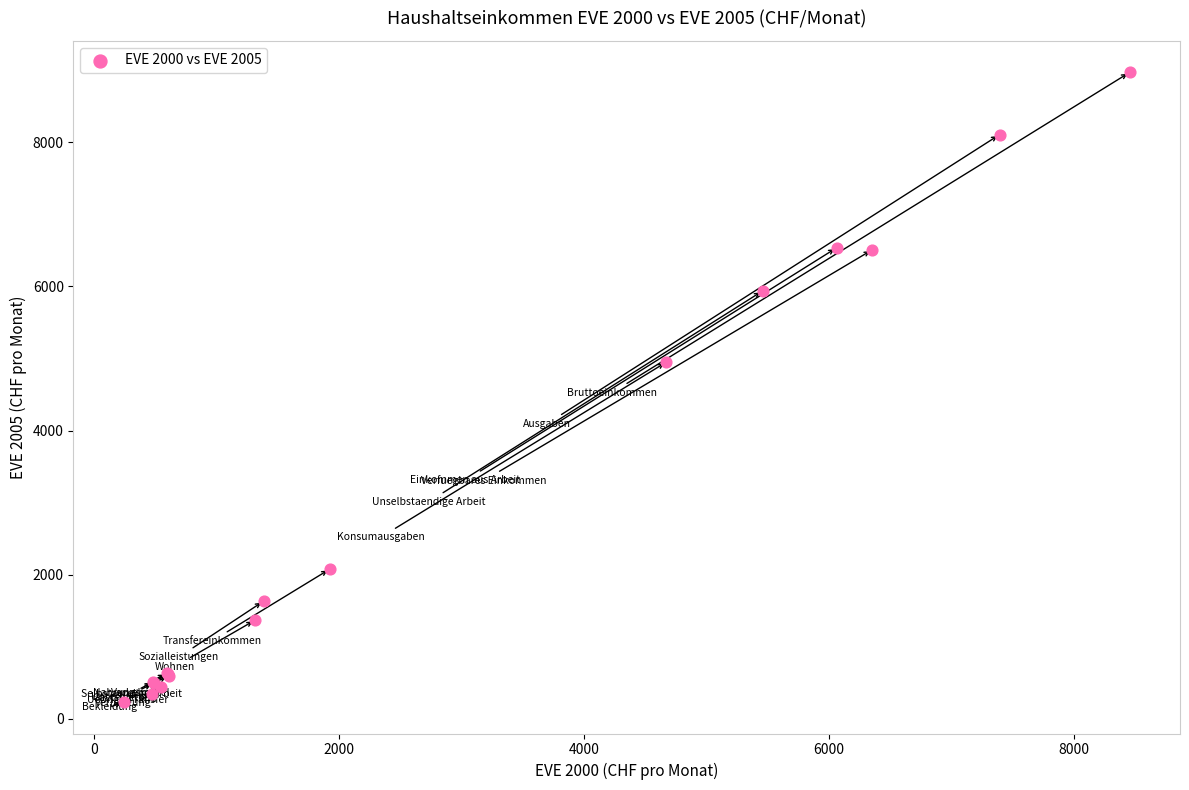

What Y value in the scatter plot is closest to 4601?

4950.0